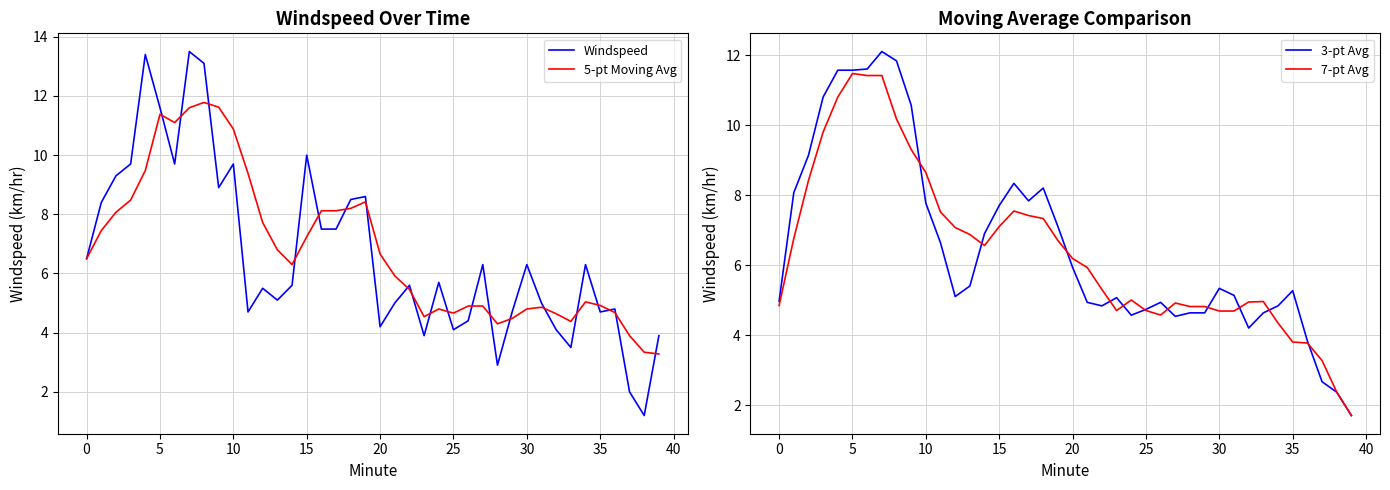

Which series has the largest total across all categories?

5-pt Moving Avg